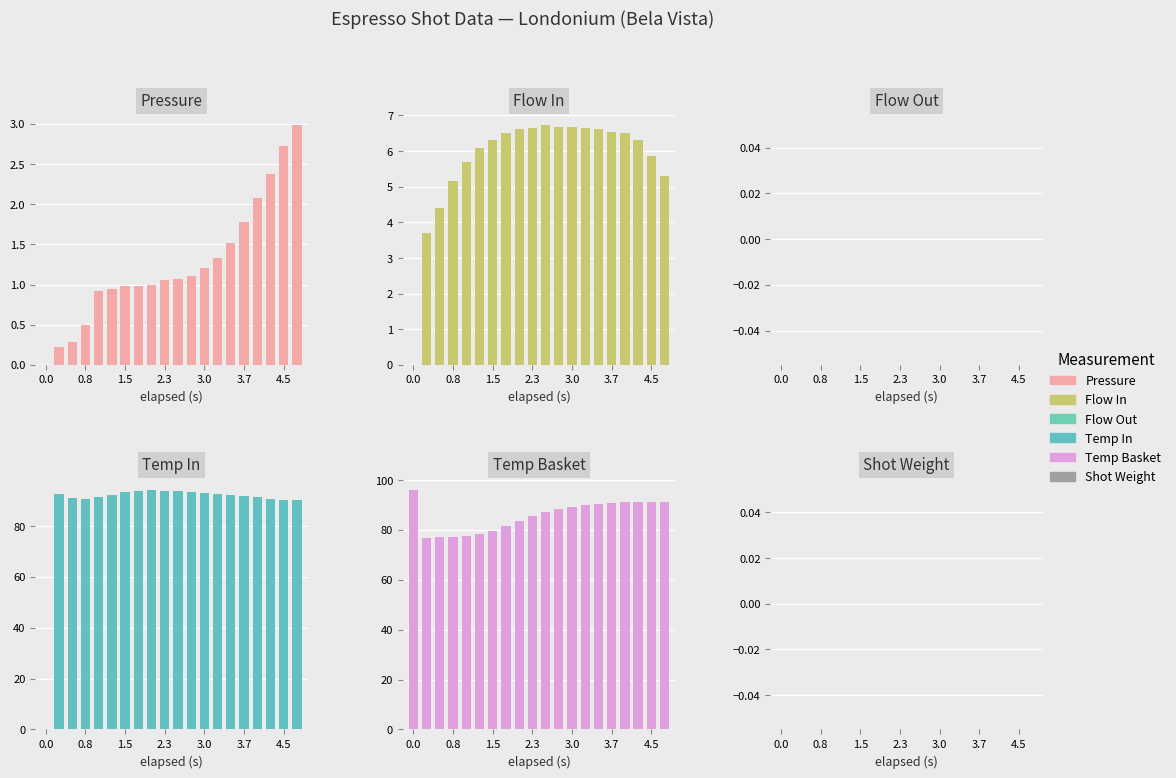

At how many categories does at least one series exceed 19?

20